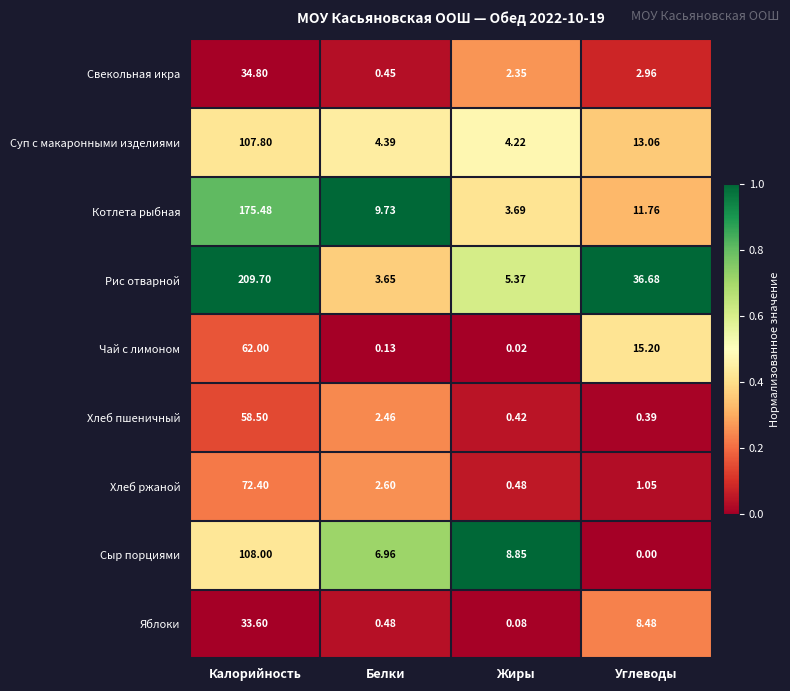

Which label corresponds to the largest value in the chart?

Калорийность